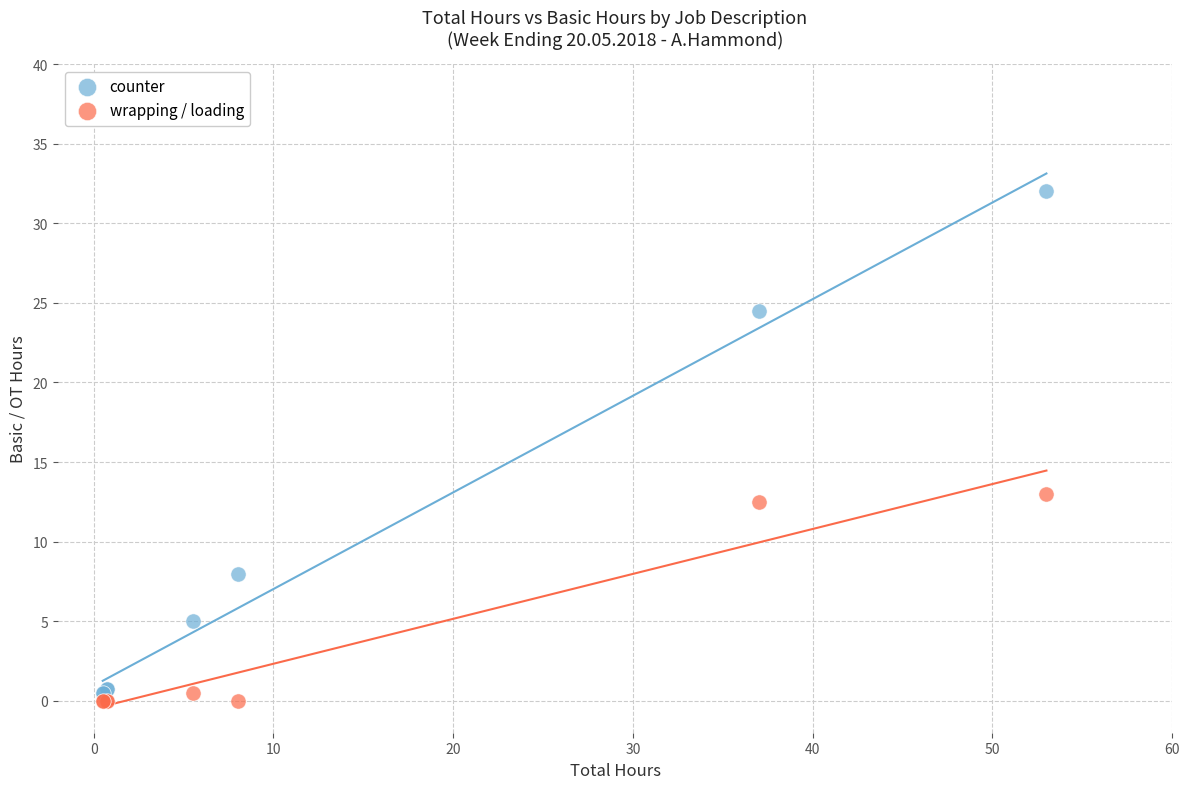

Which series has the largest Y range (max minus min)?

counter